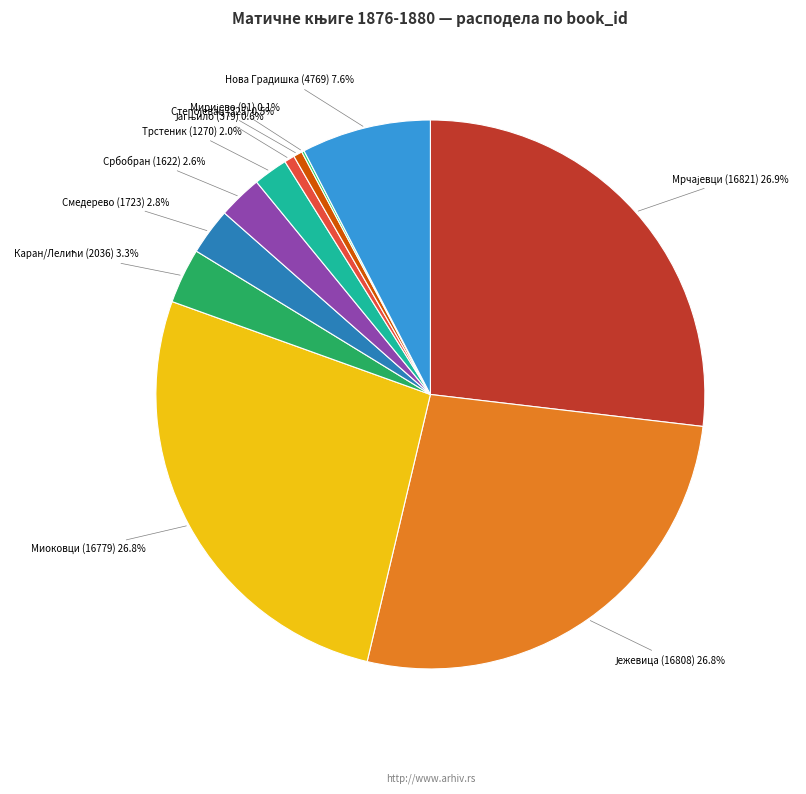

Which has a higher value, Србобран (1622) or Нова Градишка (4769)?

Нова Градишка (4769)